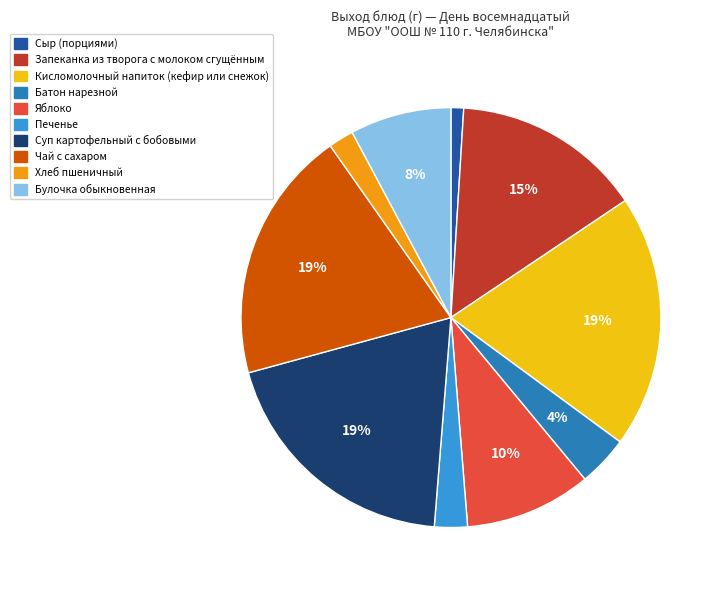

To the nearest percent, what is the average slice percentage?

10%